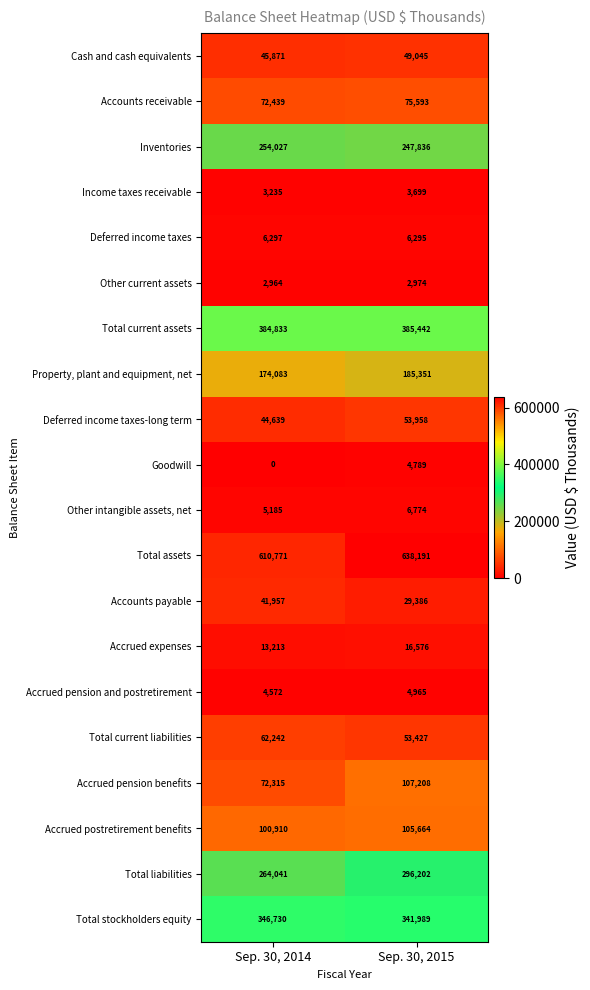

Rank the series by their maximum value, from highest to lowest.

Total assets, Total current assets, Total stockholders equity, Total liabilities, Inventories, Property, plant and equipment, net, Accrued pension benefits, Accrued postretirement benefits, Accounts receivable, Total current liabilities, Deferred income taxes-long term, Cash and cash equivalents, Accounts payable, Accrued expenses, Other intangible assets, net, Deferred income taxes, Accrued pension and postretirement, Goodwill, Income taxes receivable, Other current assets